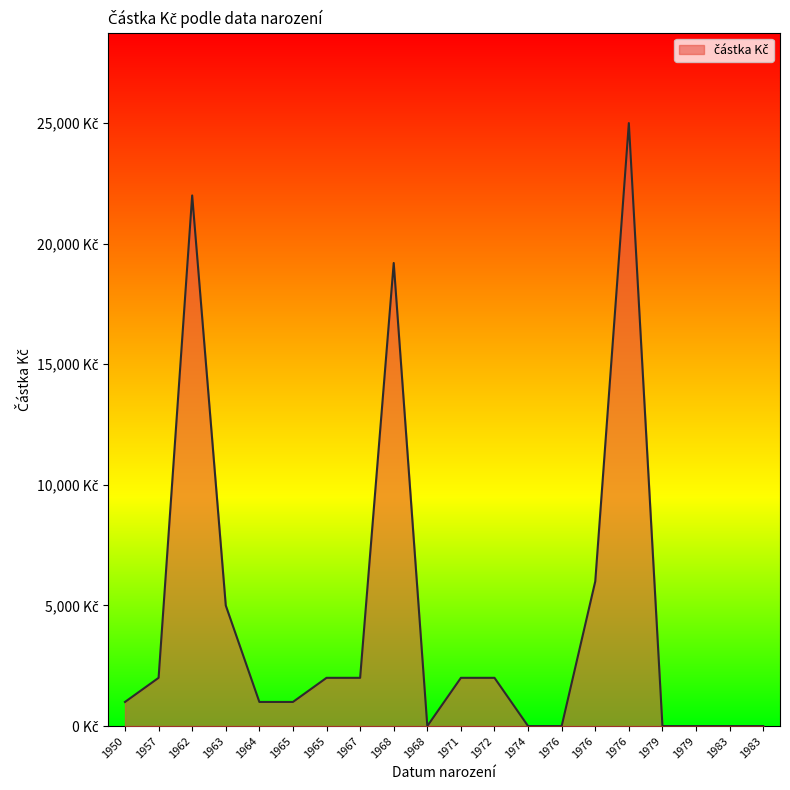

At which label is the value closest to 12500?

1976-07-07